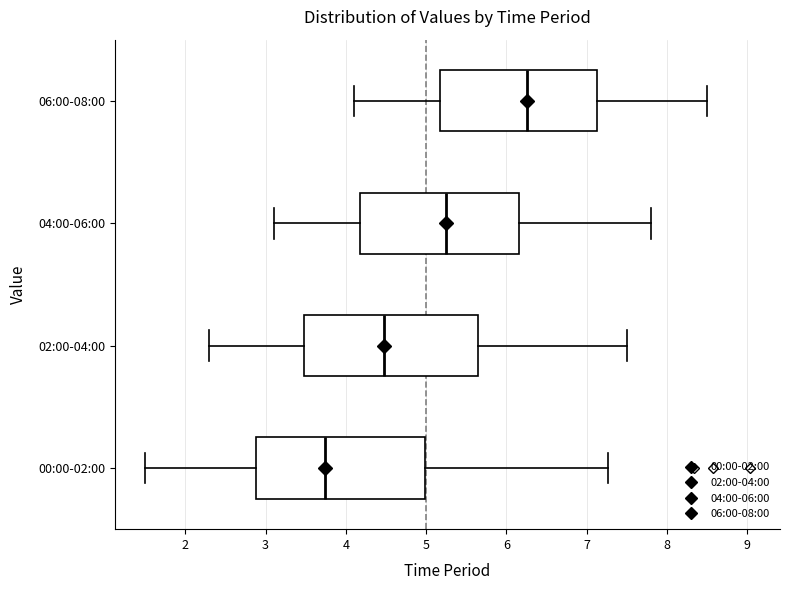

Reading bottom to top, read every box against the x-axis: the position of its median line, the range the box covers, and the ends of its whiskers. The values are not printed on the chart, so give them approximately, as read against the axis.

00:00-02:00: median 3.7, box 2.9 to 5.0, whiskers 1.5 to 7.3
02:00-04:00: median 4.5, box 3.5 to 5.7, whiskers 2.3 to 7.5
04:00-06:00: median 5.3, box 4.2 to 6.2, whiskers 3.1 to 7.8
06:00-08:00: median 6.3, box 5.2 to 7.1, whiskers 4.1 to 8.5